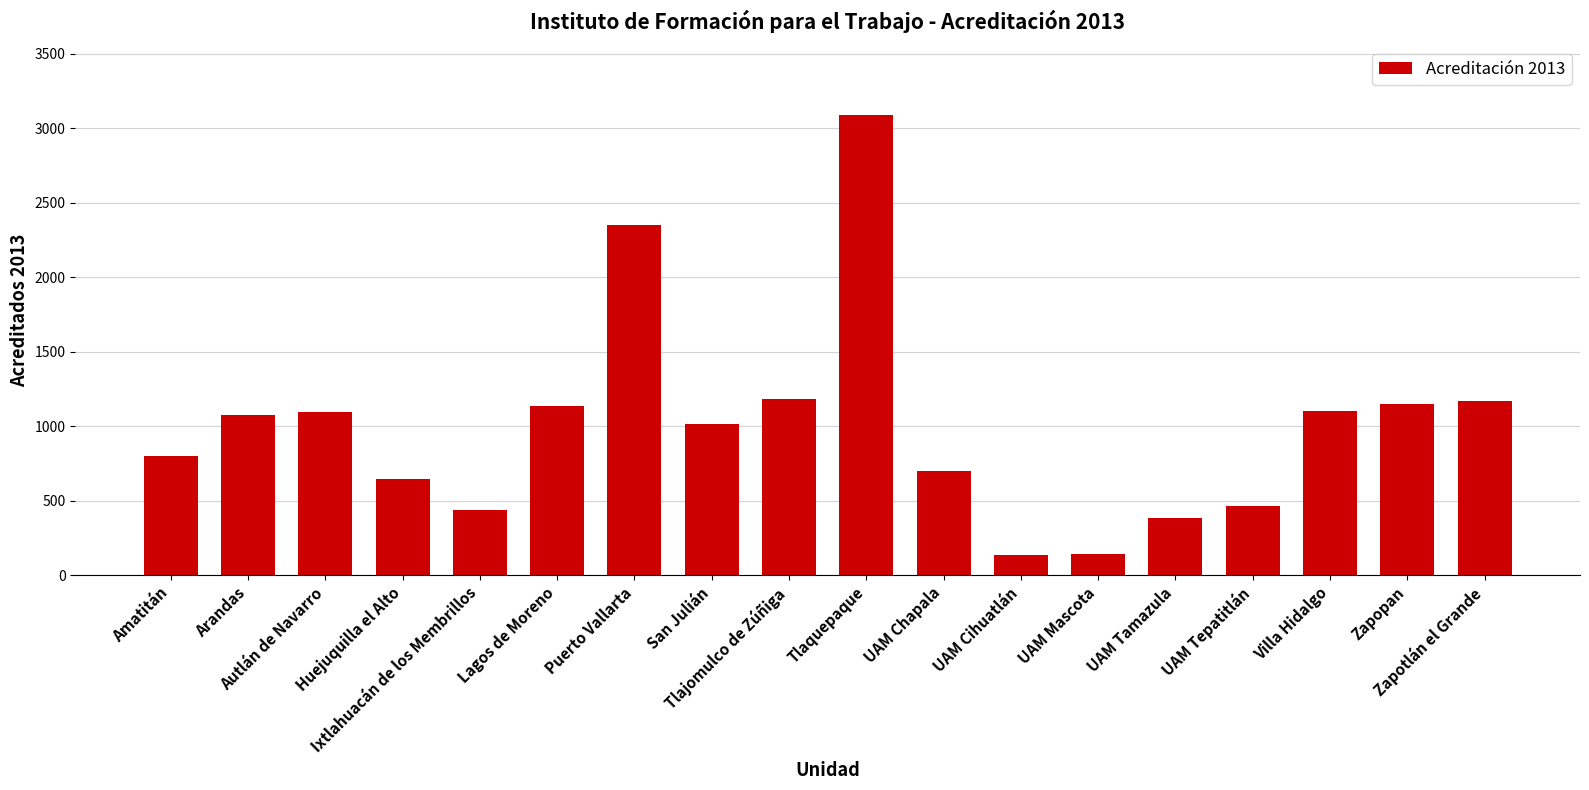

What is the difference between the second highest and minimum values?

2216